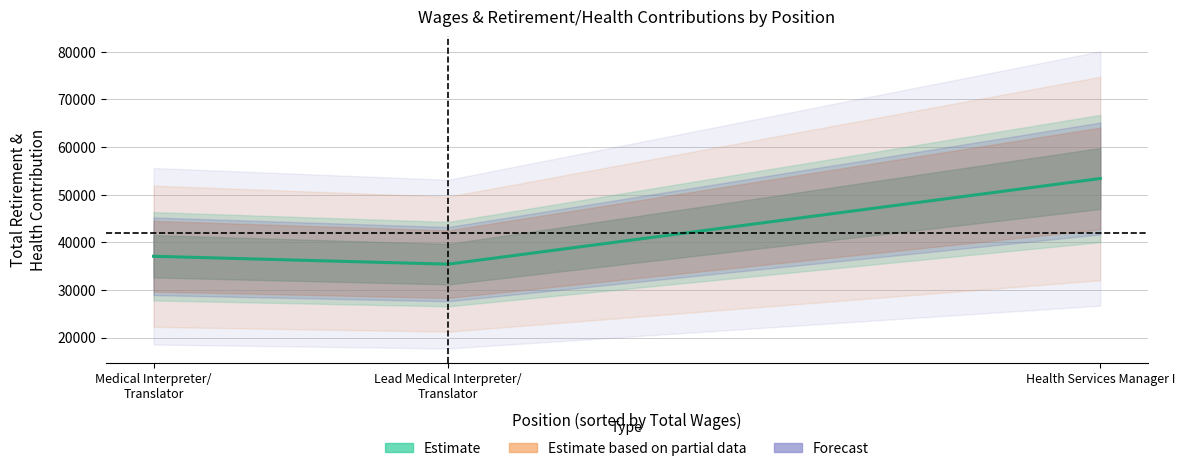

What is the average value of the Total Retirement & Health Contribution series?

41952